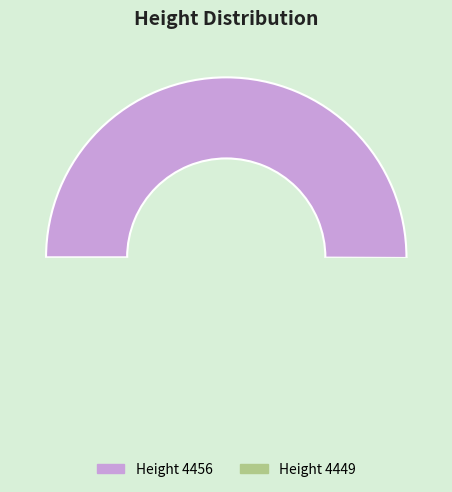

Between 4456 and 4449, which is larger?

4456